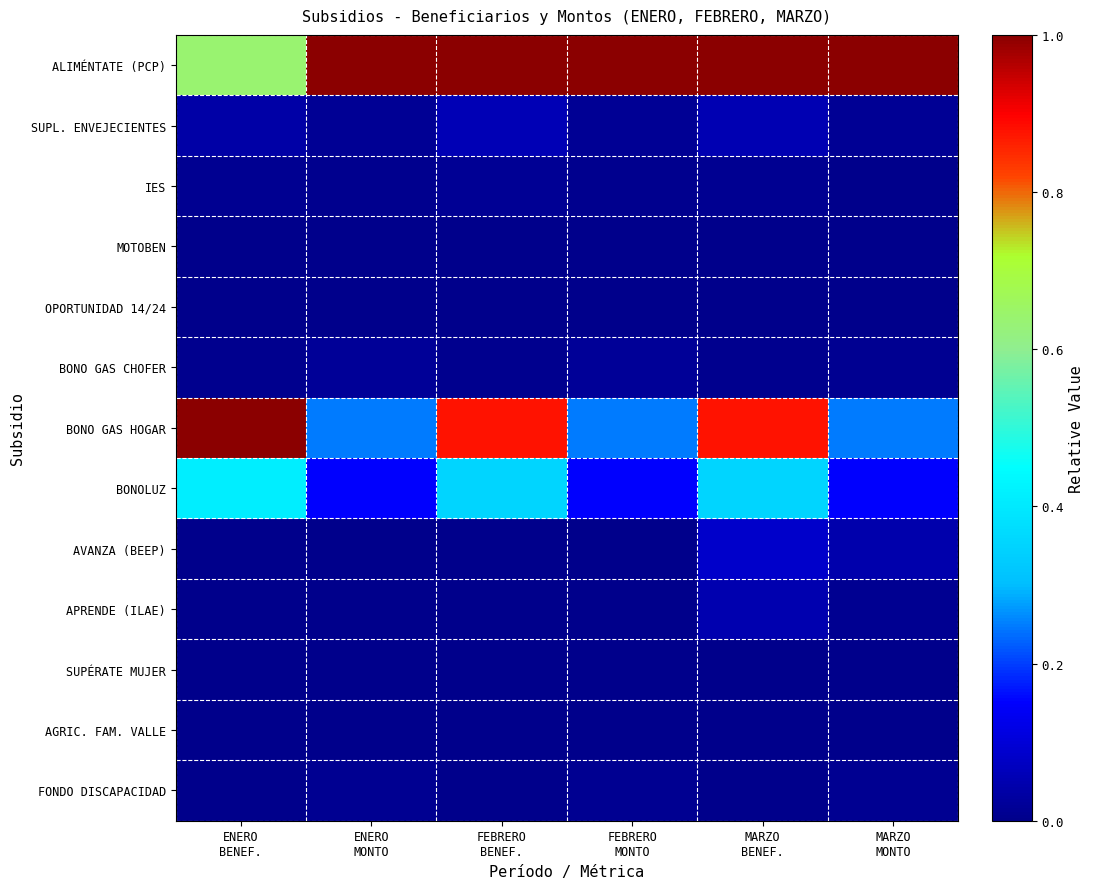

Reading left to right, transcribe all the data shown in this chart.

ALIMÉNTATE (PCP): ENERO
BENEF.=0.6	ENERO
MONTO=1.0	FEBRERO
BENEF.=1.0	FEBRERO
MONTO=1.0	MARZO
BENEF.=1.0	MARZO
MONTO=1.0
SUPL. ENVEJECIENTES: ENERO
BENEF.=0.0	ENERO
MONTO=0.0	FEBRERO
BENEF.=0.1	FEBRERO
MONTO=0.0	MARZO
BENEF.=0.1	MARZO
MONTO=0.0
IES: ENERO
BENEF.=0.0	ENERO
MONTO=0.0	FEBRERO
BENEF.=0.0	FEBRERO
MONTO=0.0	MARZO
BENEF.=0.0	MARZO
MONTO=0.0
MOTOBEN: ENERO
BENEF.=0.0	ENERO
MONTO=0.0	FEBRERO
BENEF.=0.0	FEBRERO
MONTO=0.0	MARZO
BENEF.=0.0	MARZO
MONTO=0.0
OPORTUNIDAD 14/24: ENERO
BENEF.=0.0	ENERO
MONTO=0.0	FEBRERO
BENEF.=0.0	FEBRERO
MONTO=0.0	MARZO
BENEF.=0.0	MARZO
MONTO=0.0
BONO GAS CHOFER: ENERO
BENEF.=0.0	ENERO
MONTO=0.0	FEBRERO
BENEF.=0.0	FEBRERO
MONTO=0.0	MARZO
BENEF.=0.0	MARZO
MONTO=0.0
BONO GAS HOGAR: ENERO
BENEF.=1.0	ENERO
MONTO=0.2	FEBRERO
BENEF.=0.9	FEBRERO
MONTO=0.2	MARZO
BENEF.=0.9	MARZO
MONTO=0.2
BONOLUZ: ENERO
BENEF.=0.4	ENERO
MONTO=0.2	FEBRERO
BENEF.=0.4	FEBRERO
MONTO=0.2	MARZO
BENEF.=0.4	MARZO
MONTO=0.1
AVANZA (BEEP): ENERO
BENEF.=0.0	ENERO
MONTO=0.0	FEBRERO
BENEF.=0.0	FEBRERO
MONTO=0.0	MARZO
BENEF.=0.1	MARZO
MONTO=0.0
APRENDE (ILAE): ENERO
BENEF.=0.0	ENERO
MONTO=0.0	FEBRERO
BENEF.=0.0	FEBRERO
MONTO=0.0	MARZO
BENEF.=0.0	MARZO
MONTO=0.0
SUPÉRATE MUJER: ENERO
BENEF.=0.0	ENERO
MONTO=0.0	FEBRERO
BENEF.=0.0	FEBRERO
MONTO=0.0	MARZO
BENEF.=0.0	MARZO
MONTO=0.0
AGRIC. FAM. VALLE: ENERO
BENEF.=0.0	ENERO
MONTO=0.0	FEBRERO
BENEF.=0.0	FEBRERO
MONTO=0.0	MARZO
BENEF.=0.0	MARZO
MONTO=0.0
FONDO DISCAPACIDAD: ENERO
BENEF.=0.0	ENERO
MONTO=0.0	FEBRERO
BENEF.=0.0	FEBRERO
MONTO=0.0	MARZO
BENEF.=0.0	MARZO
MONTO=0.0